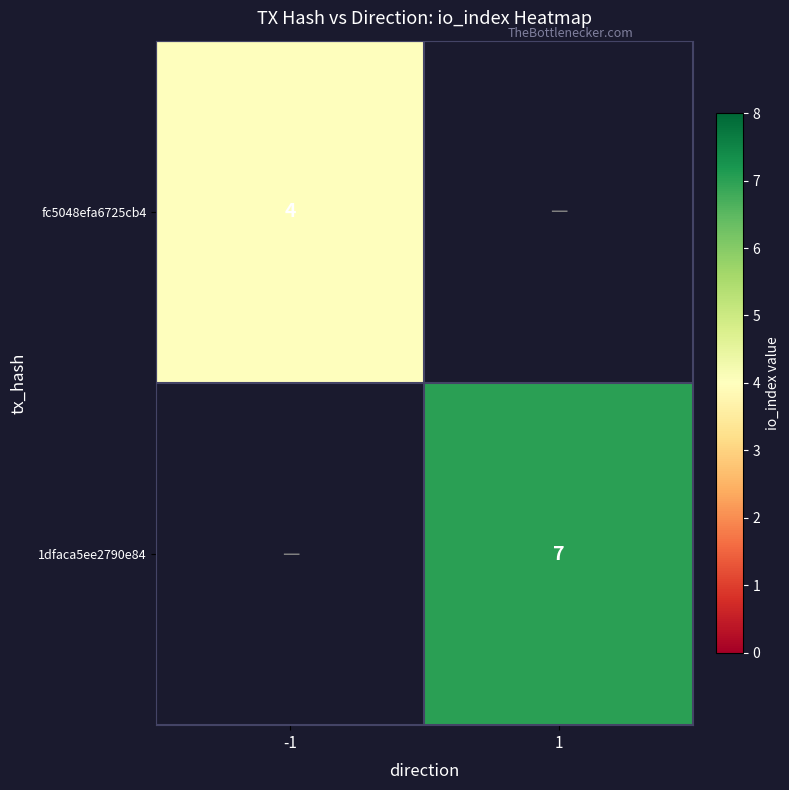

The 1dfaca5ee2790e84 series shows 10 at 1. True or false?

False